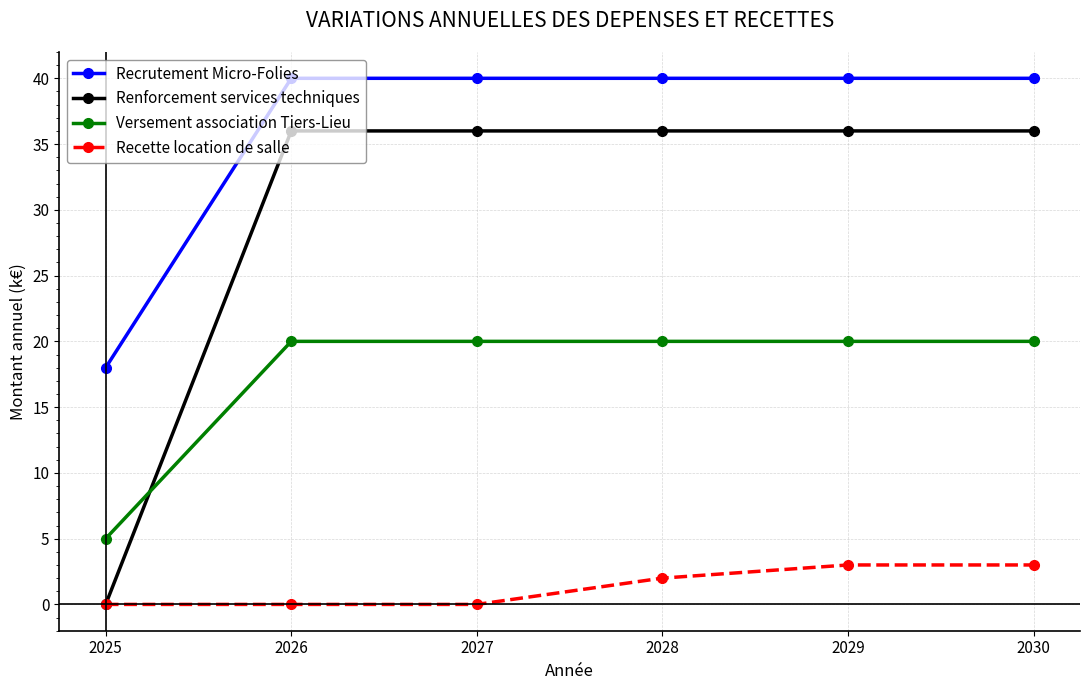

What is the average value of the Versement association Tiers-Lieu series?

18